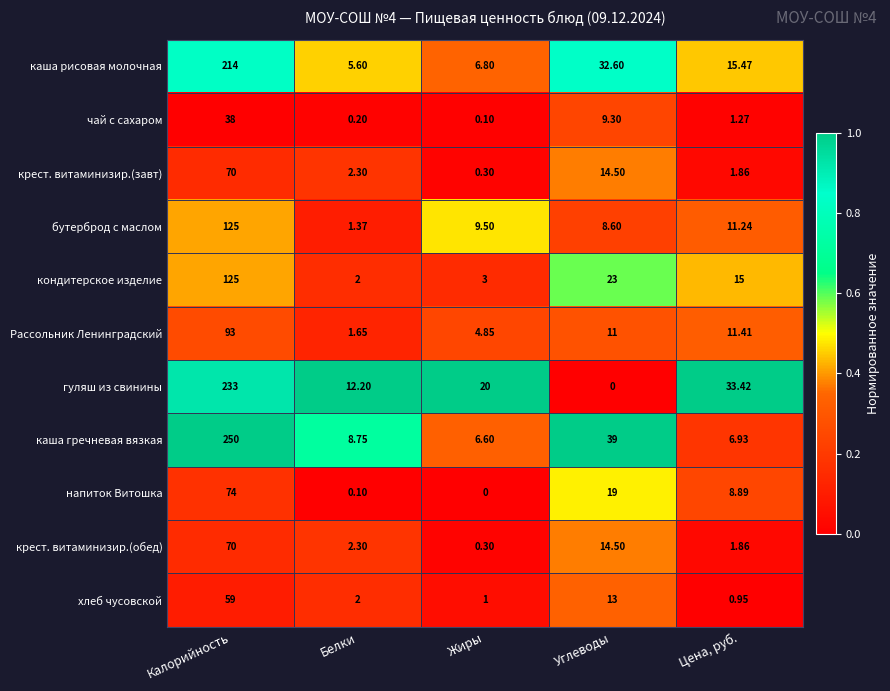

At which label does каша рисовая молочная reach its minimum?

Белки